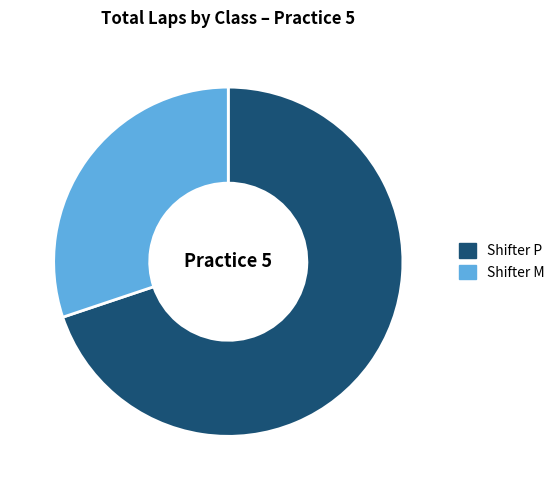

The Shifter P slice represents 70% of the pie. True or false?

True